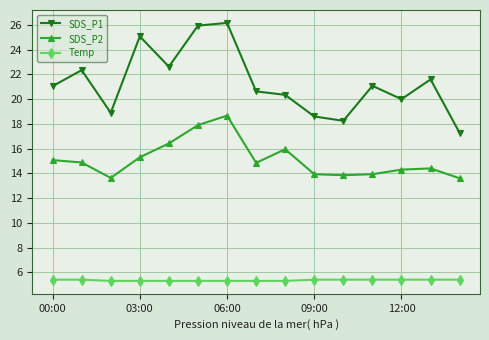

What is the minimum value for Temp?

5.3